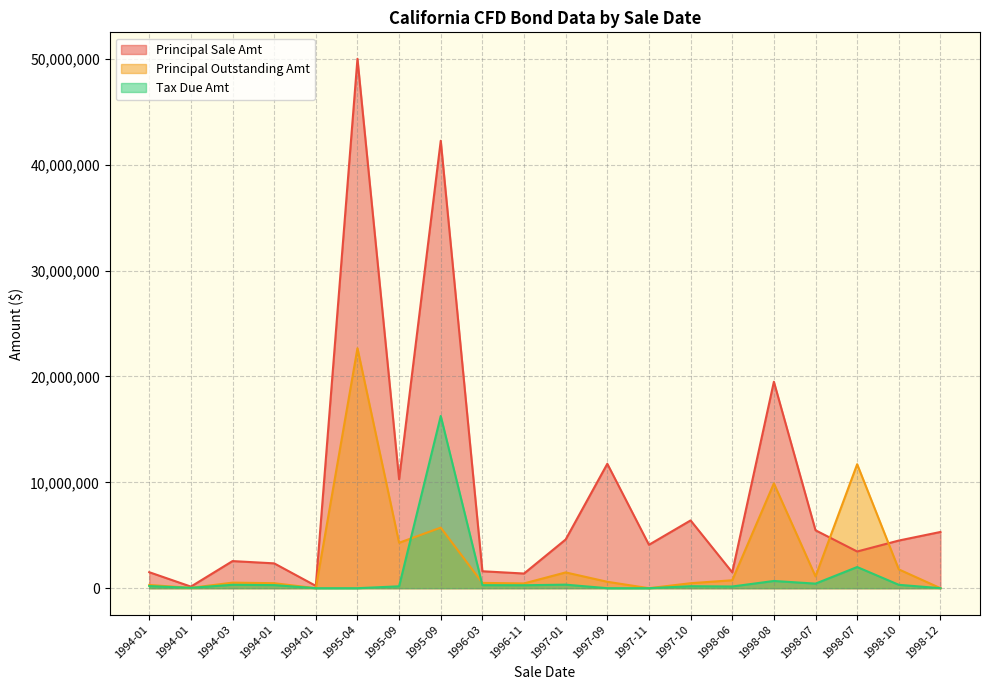

The Principal Outstanding Amt series shows 0.0 at 1998-12. True or false?

True